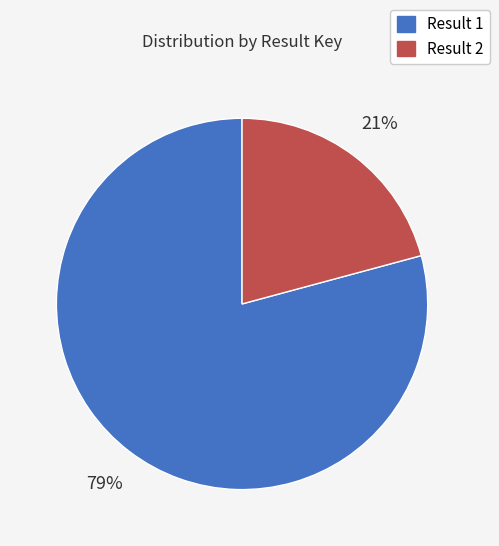

Does any single category account for the majority?

Yes